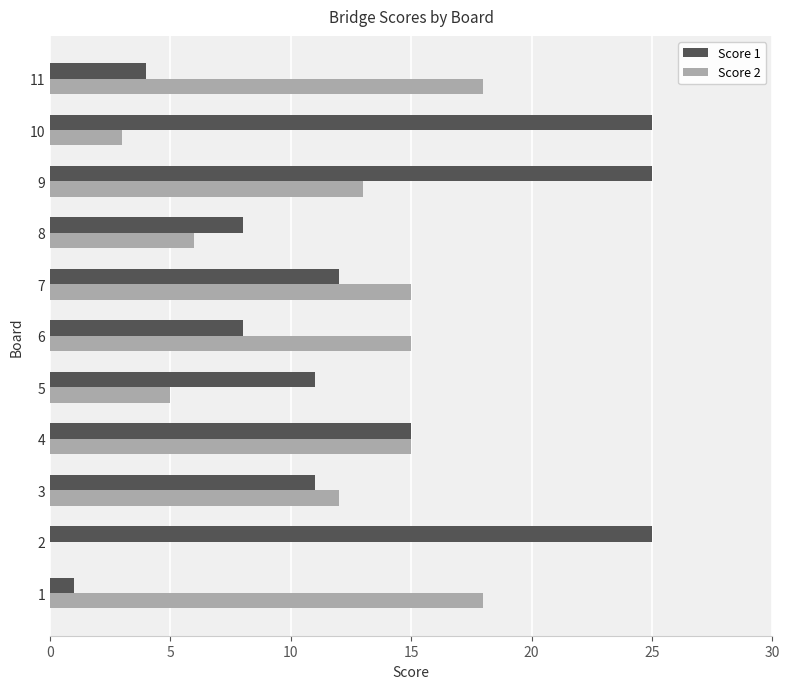

What is the sum of all Score 2 values?

120